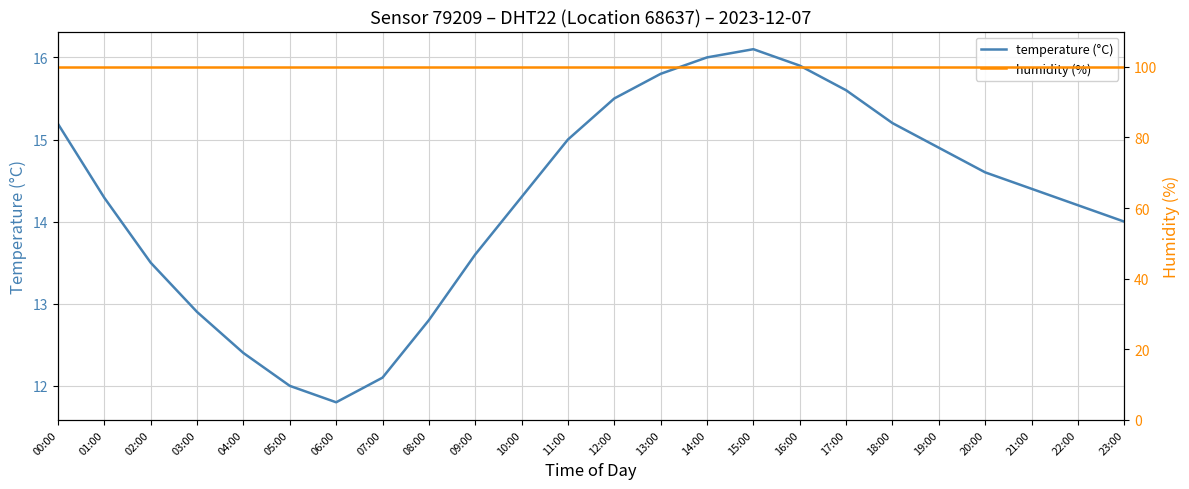

How many interior local peaks does the temperature (°C) series have?

1